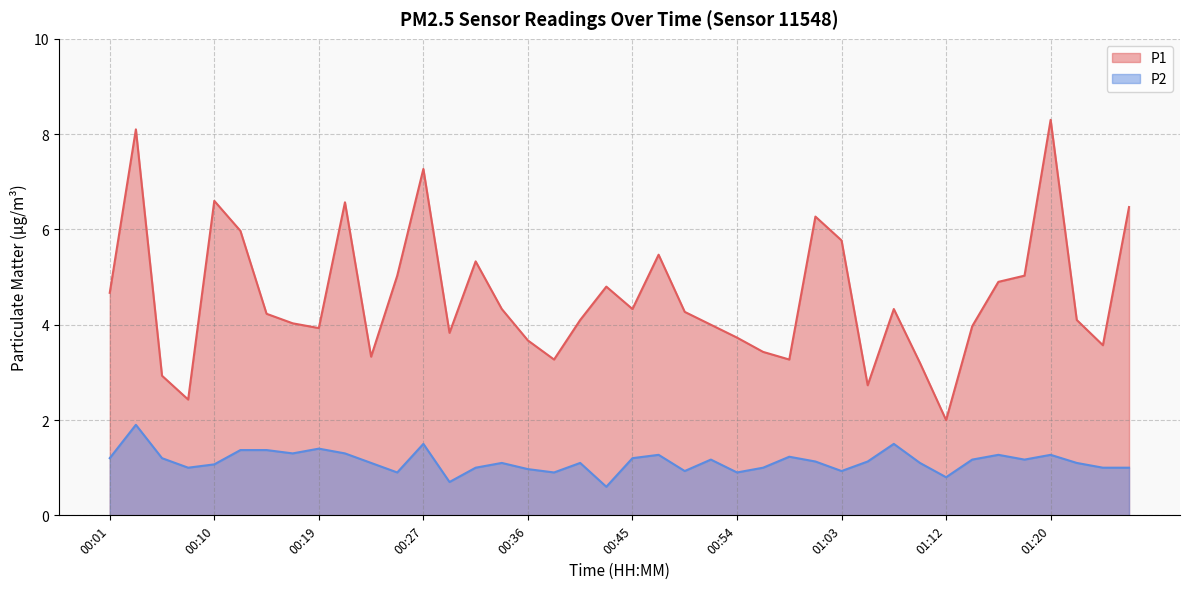

Rank the series at 00:54 from lowest to highest value.

P2, P1